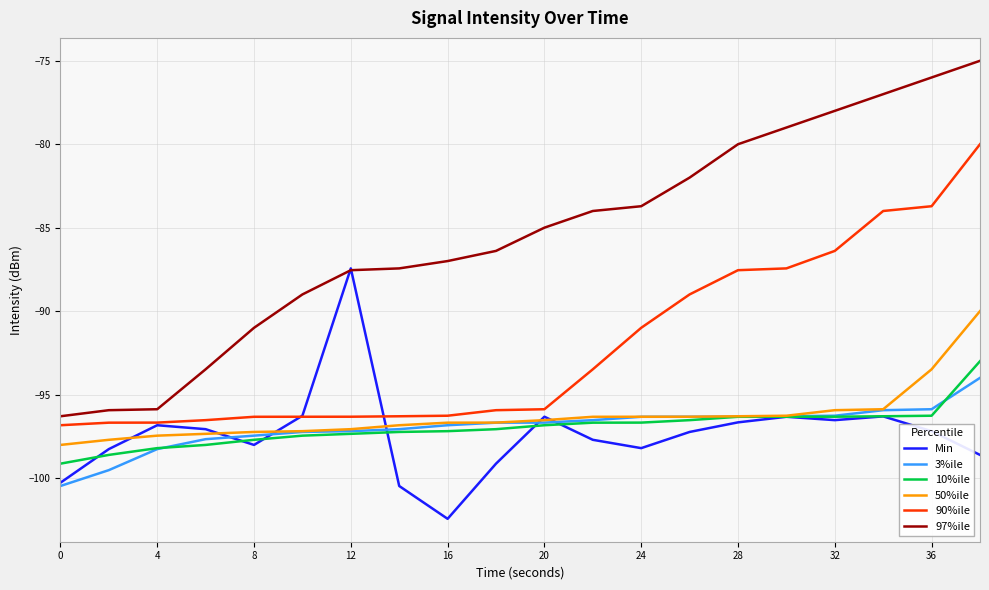

What are all the series names shown in the legend?

Min, 3%ile, 10%ile, 50%ile, 90%ile, 97%ile